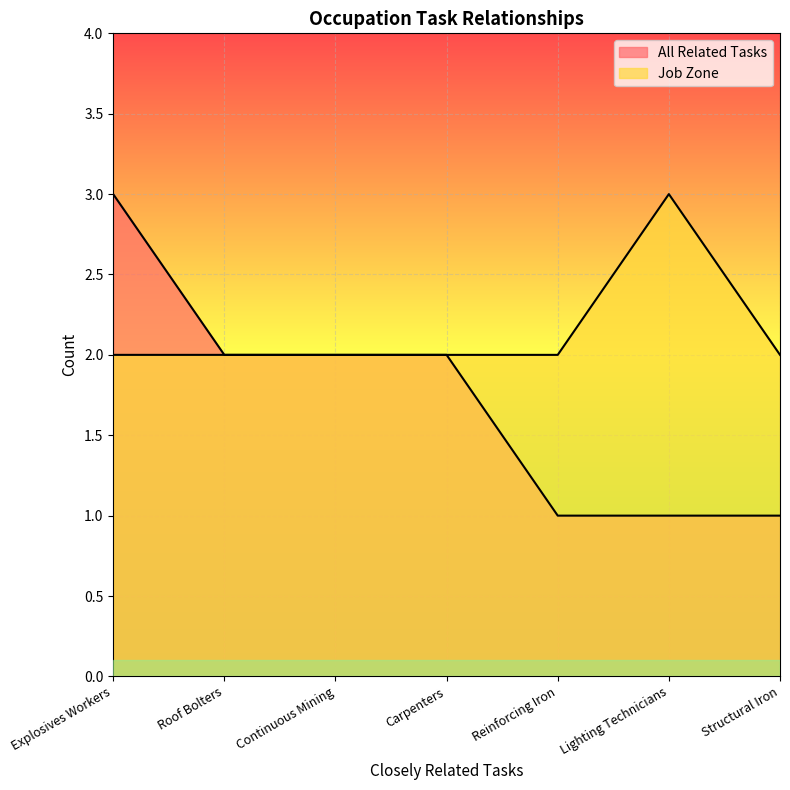

What are all the series names shown in the legend?

All Related Tasks, Job Zone